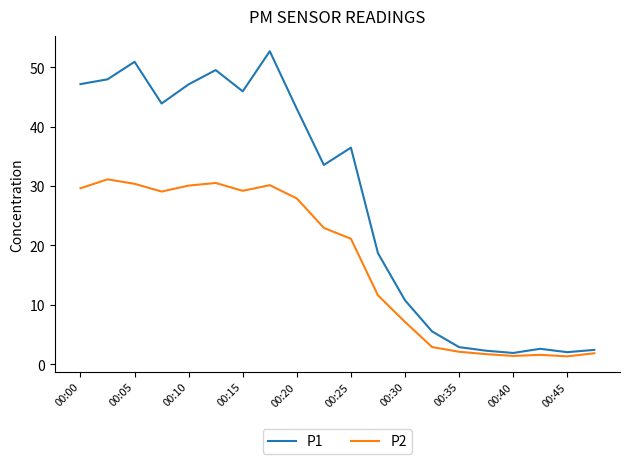

Which series has the largest range (max minus min)?

P1